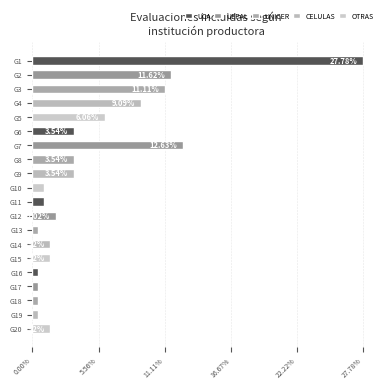

What is the change in value from G9 to G17?

-3.0